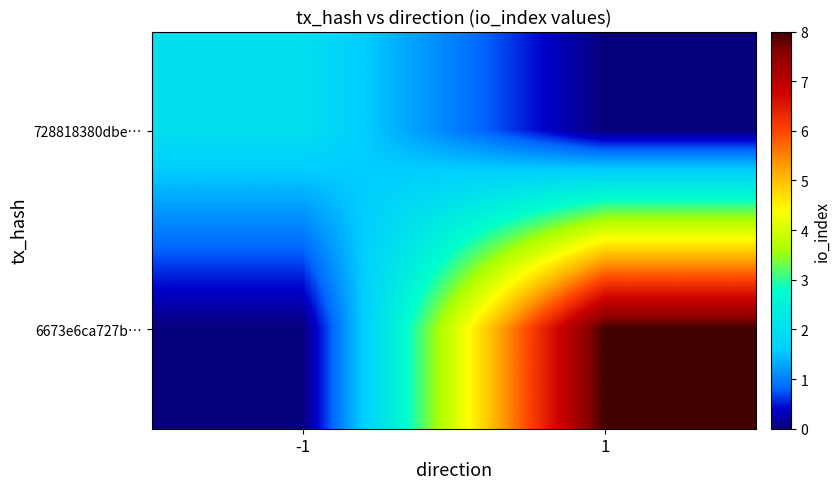

Which category has the highest value across all series?

1